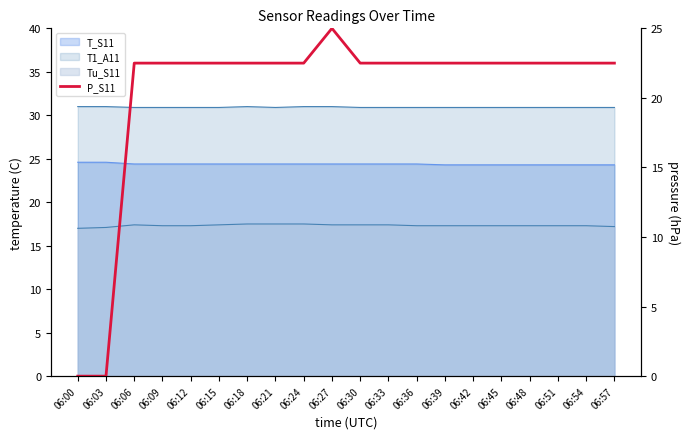

List the labels in order of value, largest first.

06:27, 06:06, 06:09, 06:12, 06:15, 06:18, 06:21, 06:24, 06:30, 06:33, 06:36, 06:39, 06:42, 06:45, 06:48, 06:51, 06:54, 06:57, 06:00, 06:03